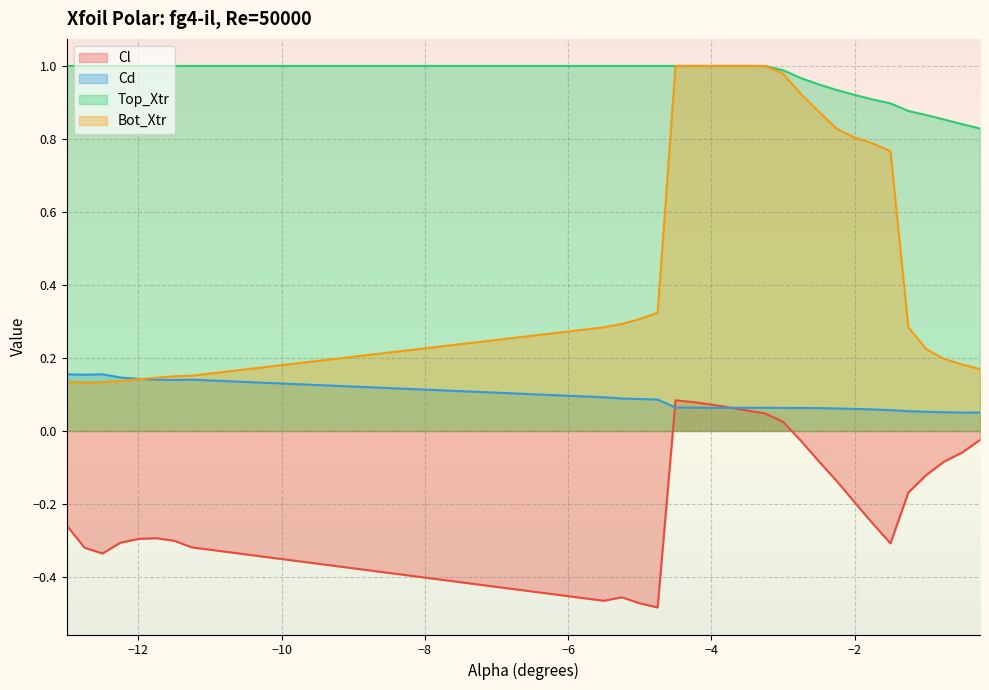

What is the approximate value of Bot_Xtr at -3.5?

1.0